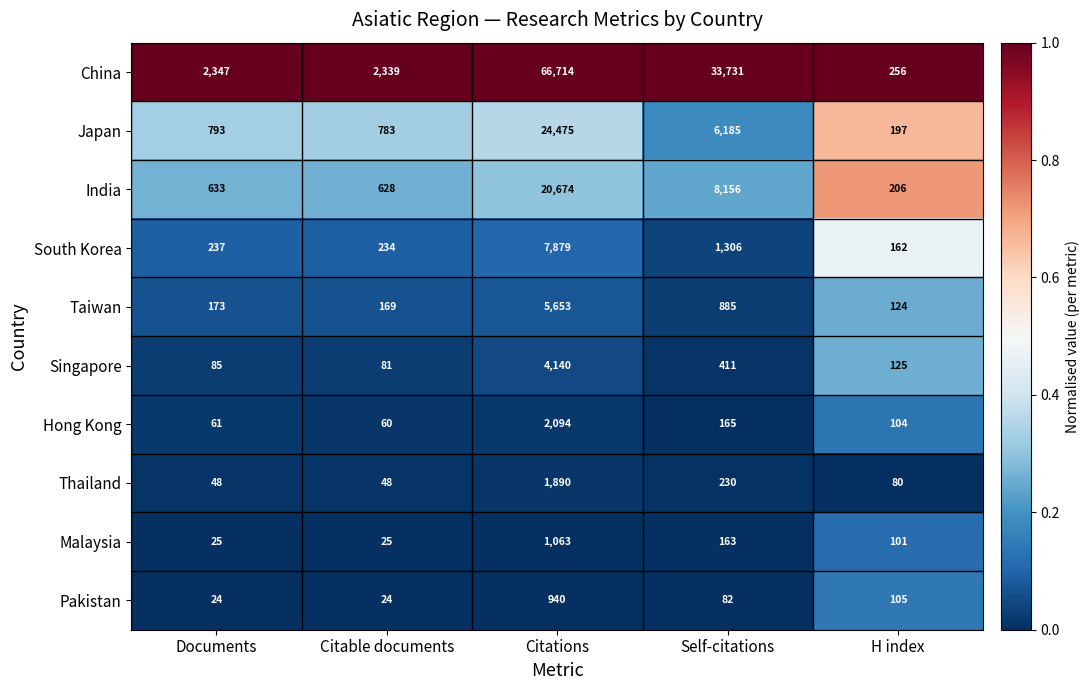

Rank the series by their maximum value, from highest to lowest.

China, Japan, India, South Korea, Taiwan, Singapore, Hong Kong, Thailand, Malaysia, Pakistan